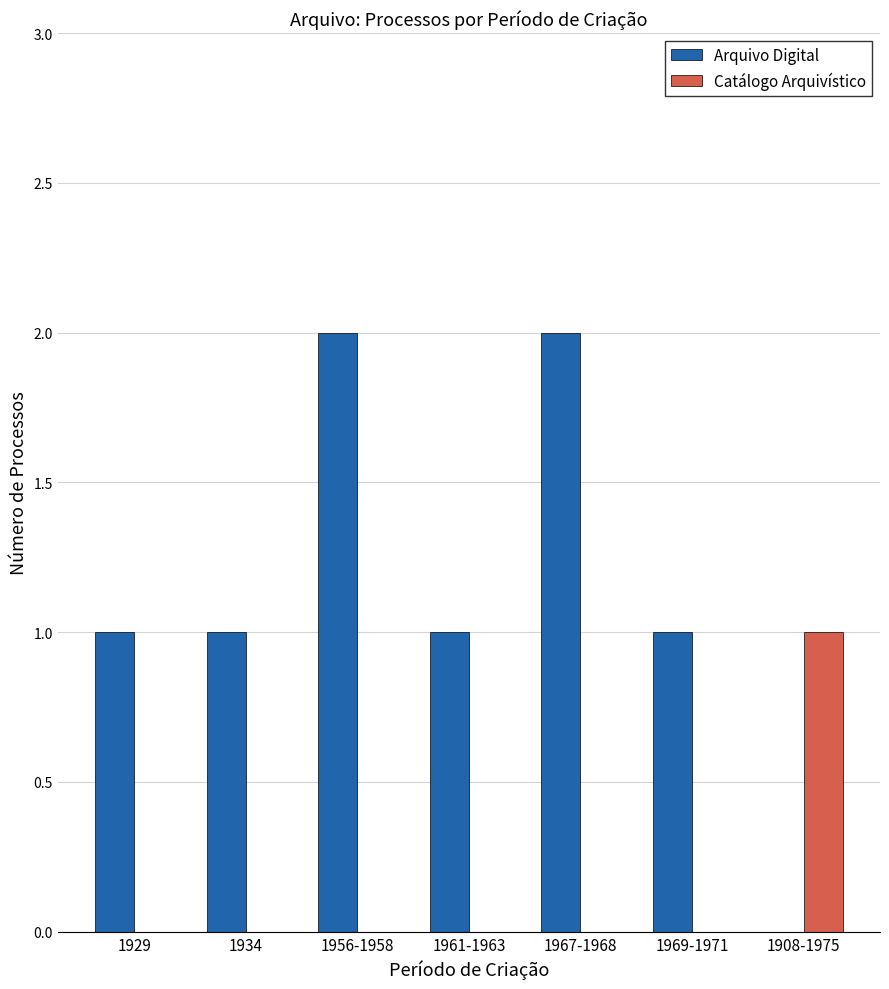

Reading left to right, what are all the values shown in this chart?

Arquivo Digital: 1929=1	1934=1	1956-1958=2	1961-1963=1	1967-1968=2	1969-1971=1	1908-1975=0
Catálogo Arquivístico: 1929=0	1934=0	1956-1958=0	1961-1963=0	1967-1968=0	1969-1971=0	1908-1975=1